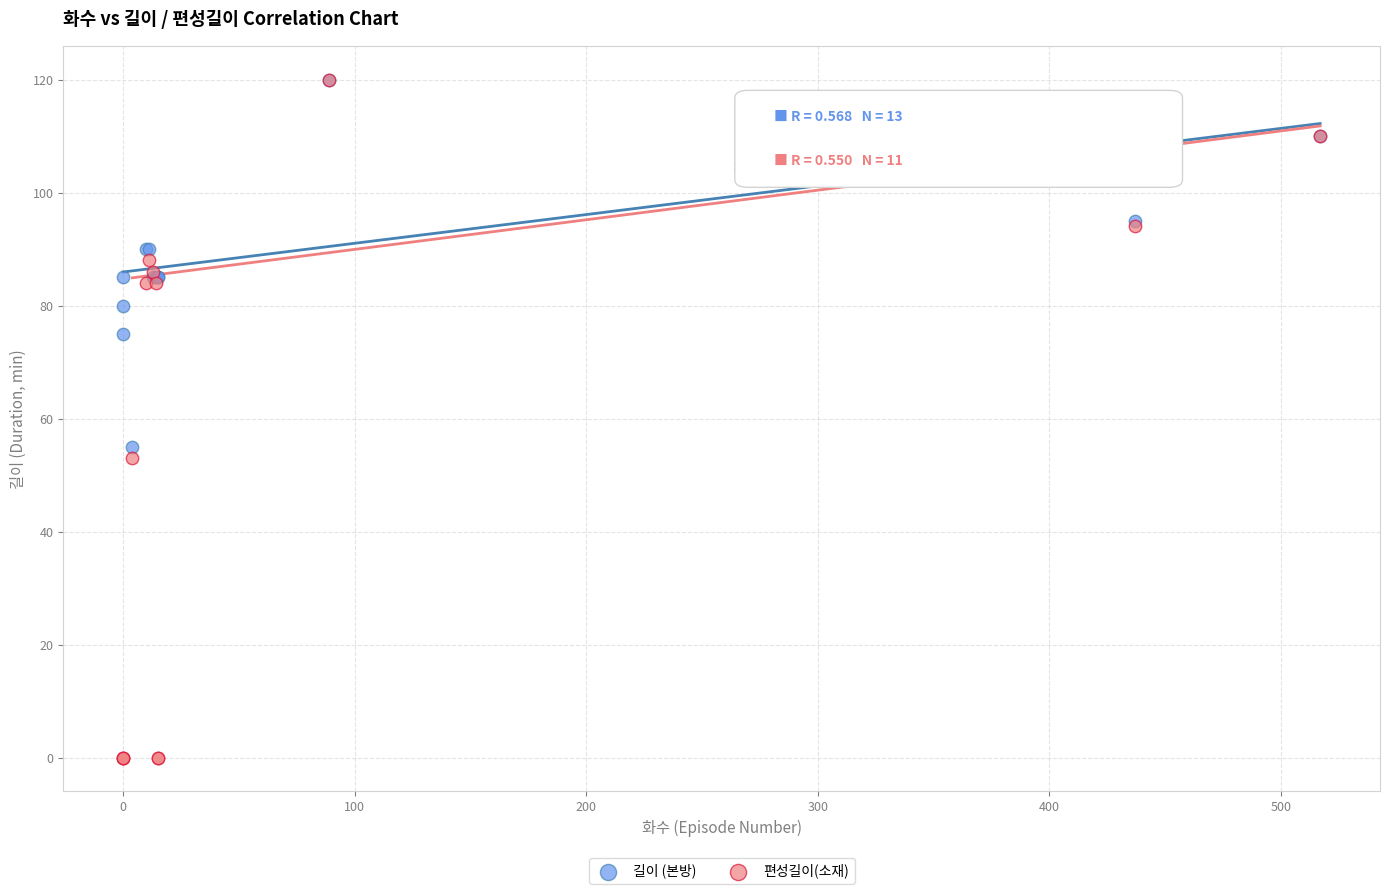

Across all series, what Y value is closest to 60?

55